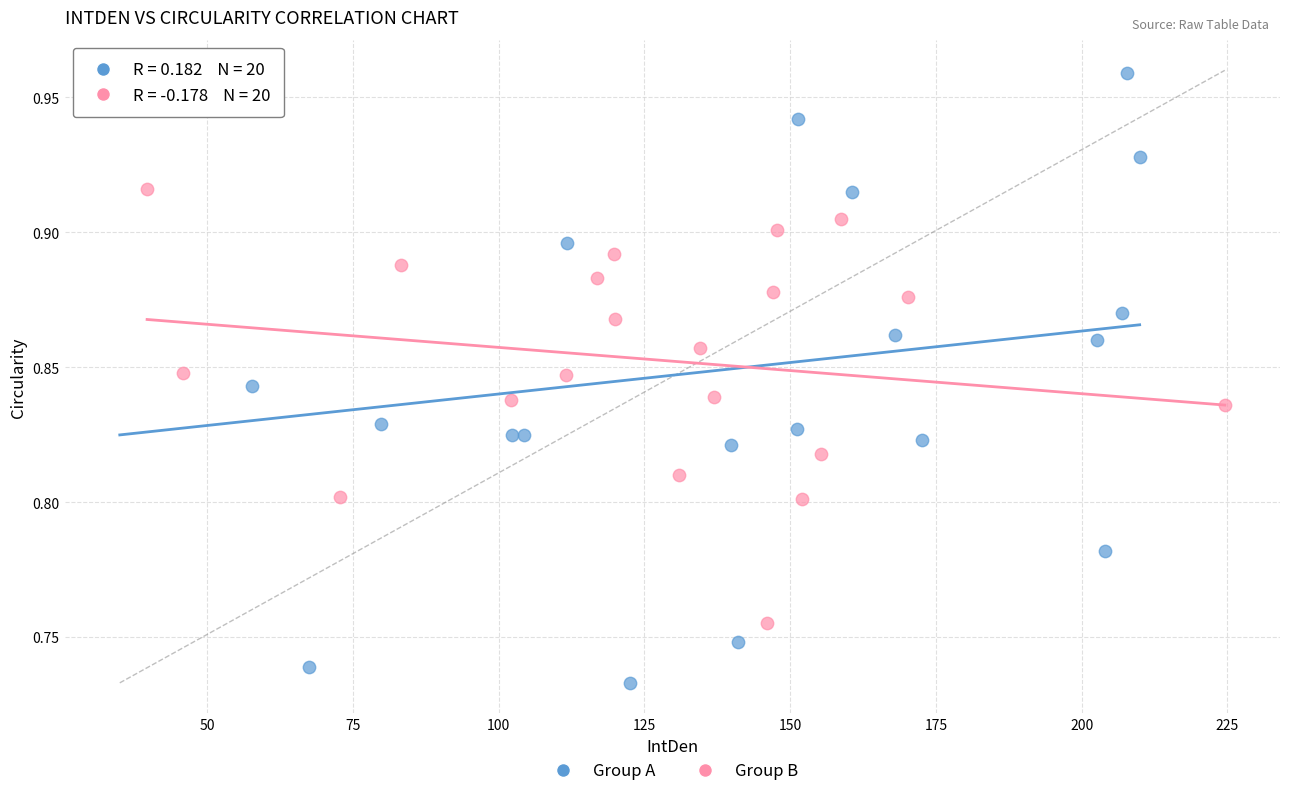

Which series has the largest Y range (max minus min)?

Group A